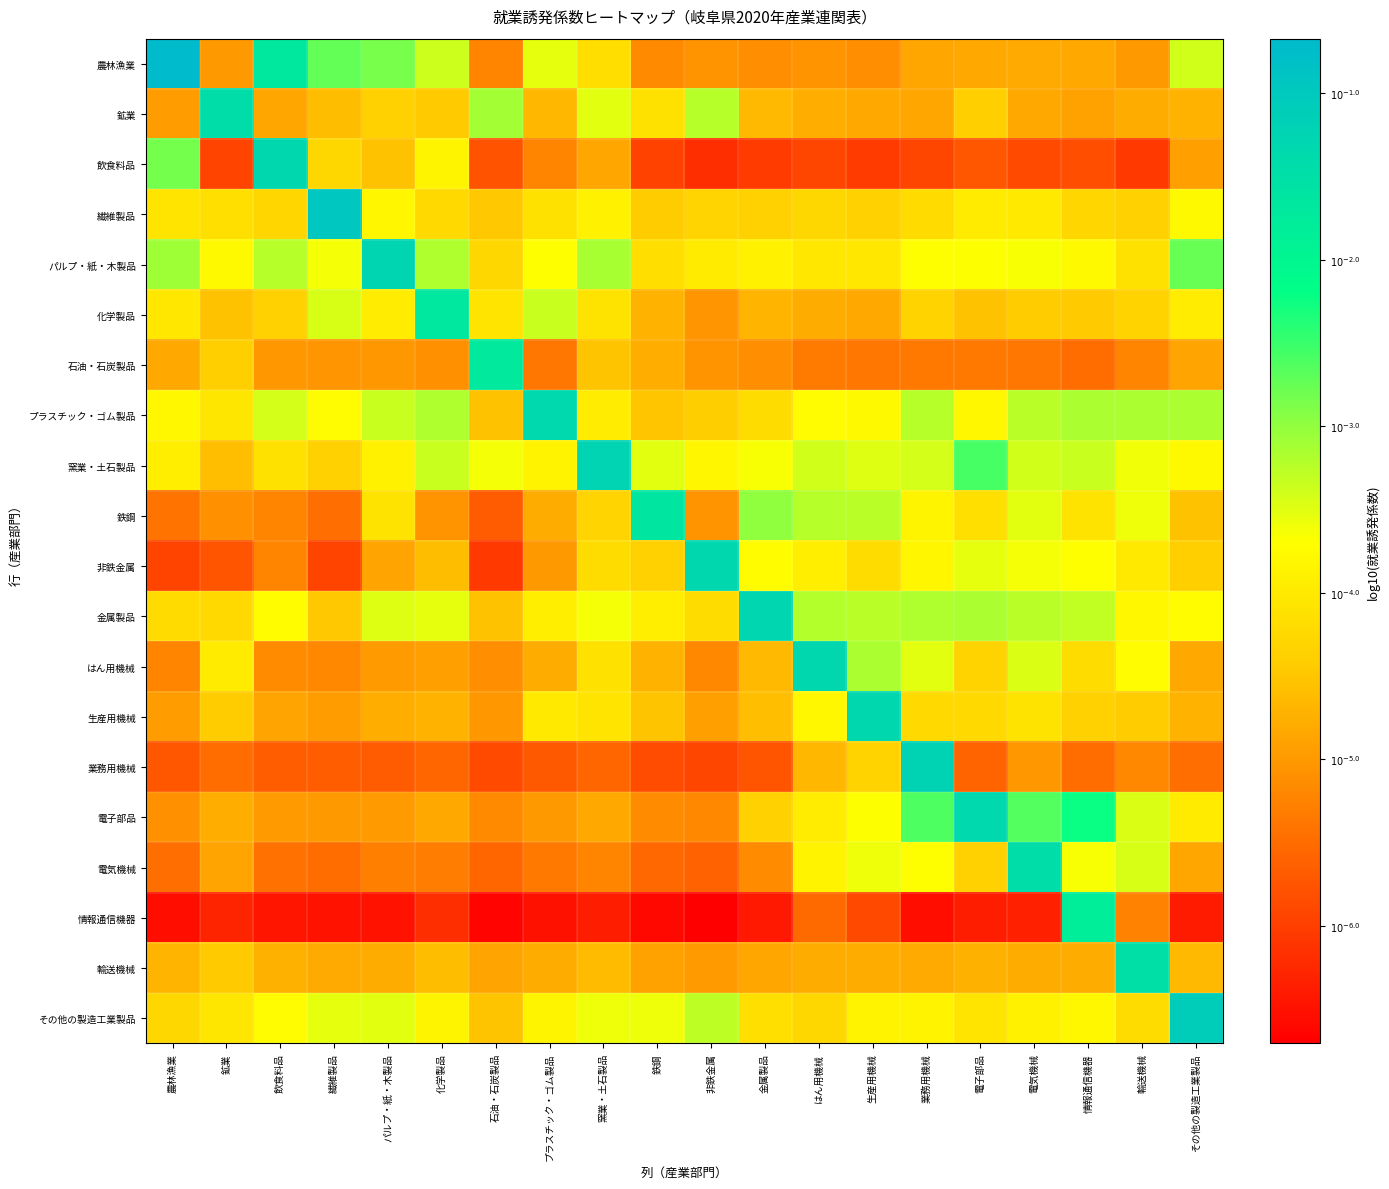

What is the total value across all series at 化学製品?

-85.5